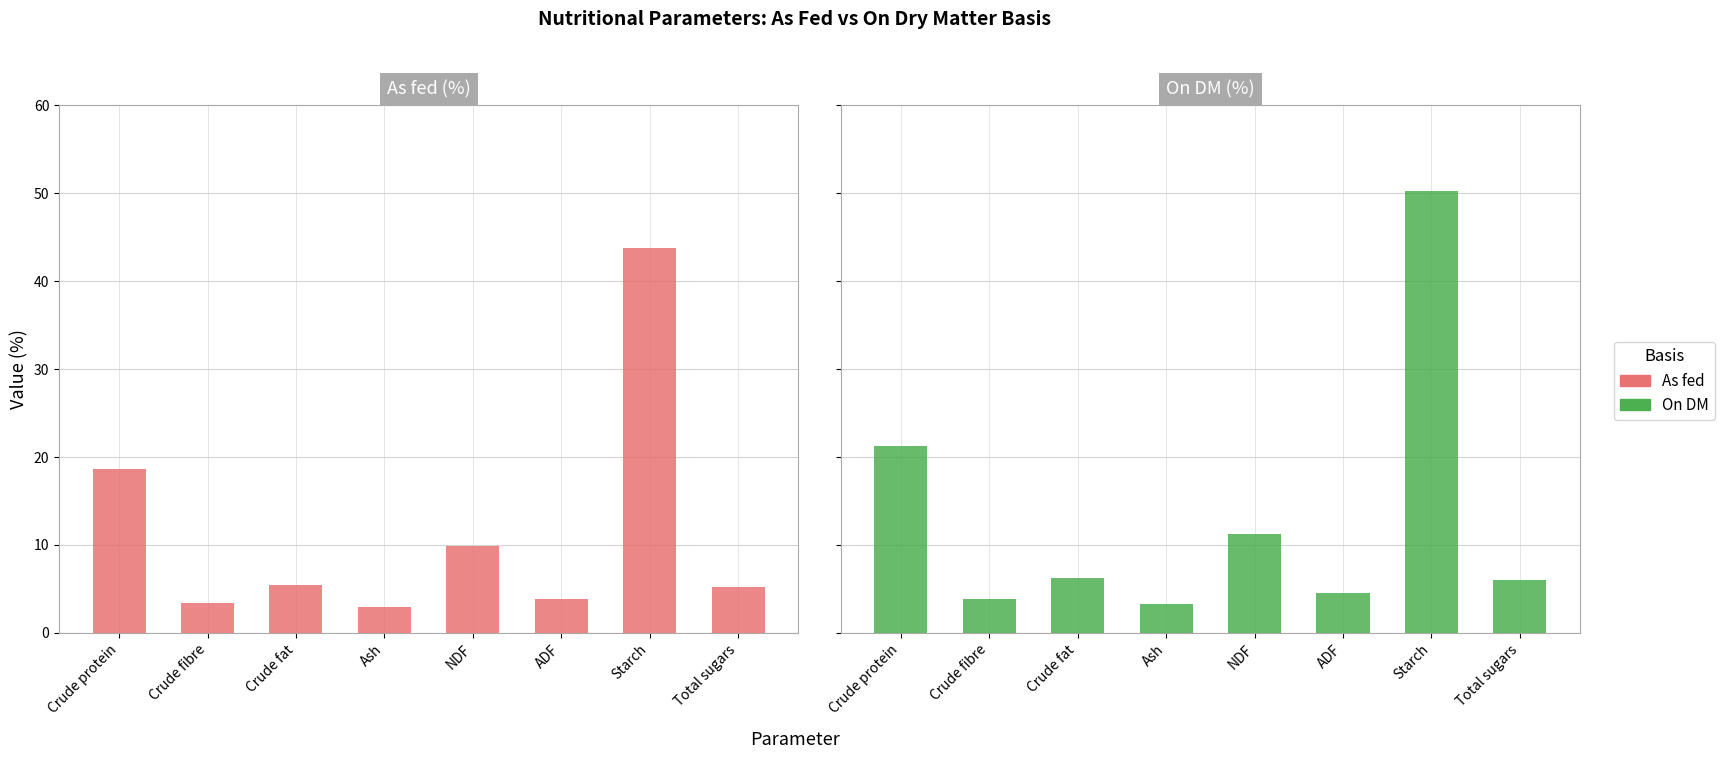

At Crude fat, list the series in order from smallest to largest.

As fed, On DM